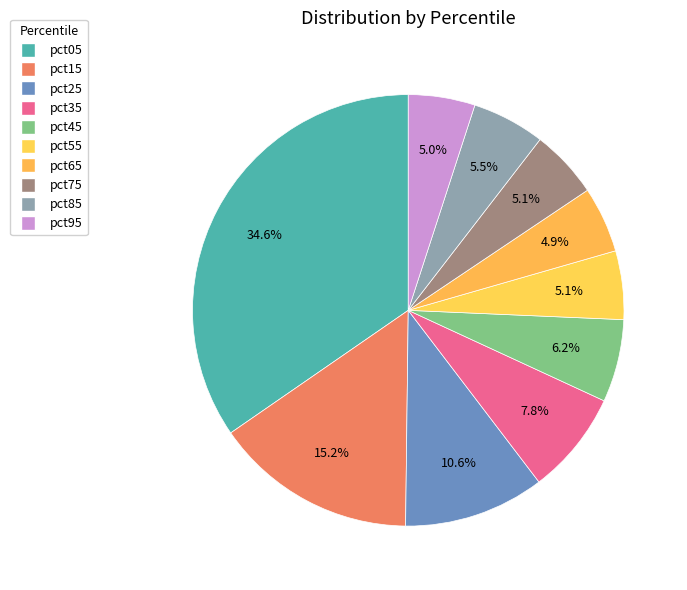

Does pct85 represent more than half of the total?

No